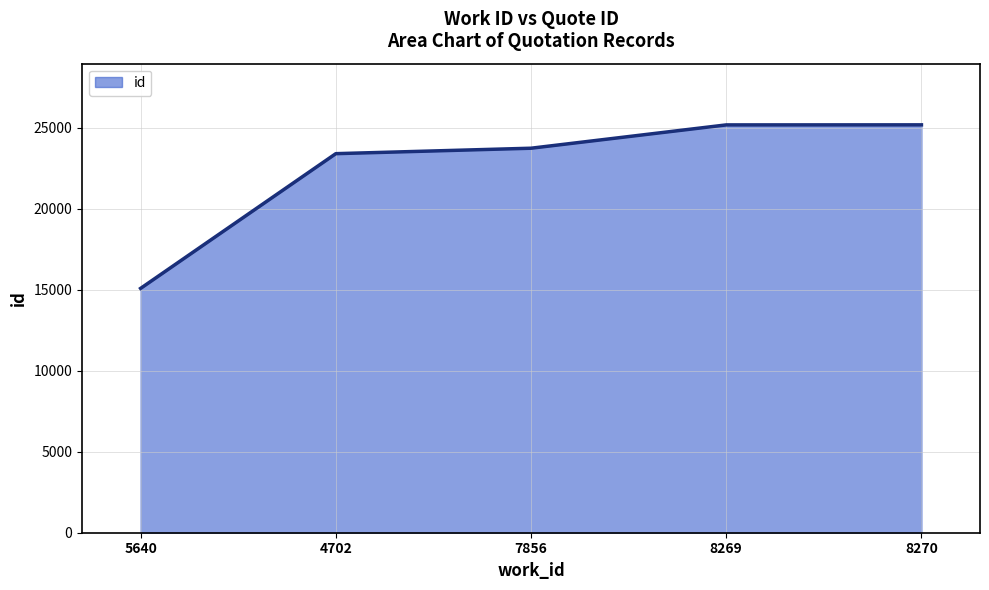

How many values are below 23725?

2